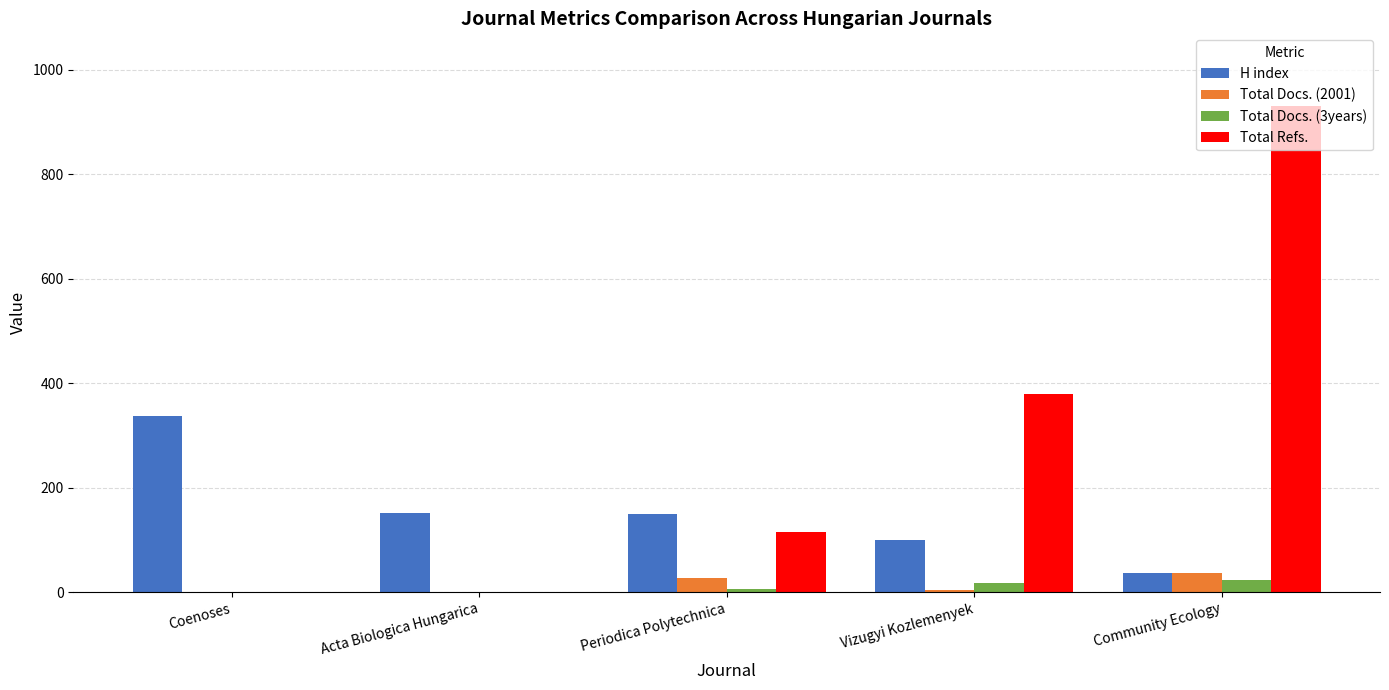

What is the maximum value for Total Refs.?

930